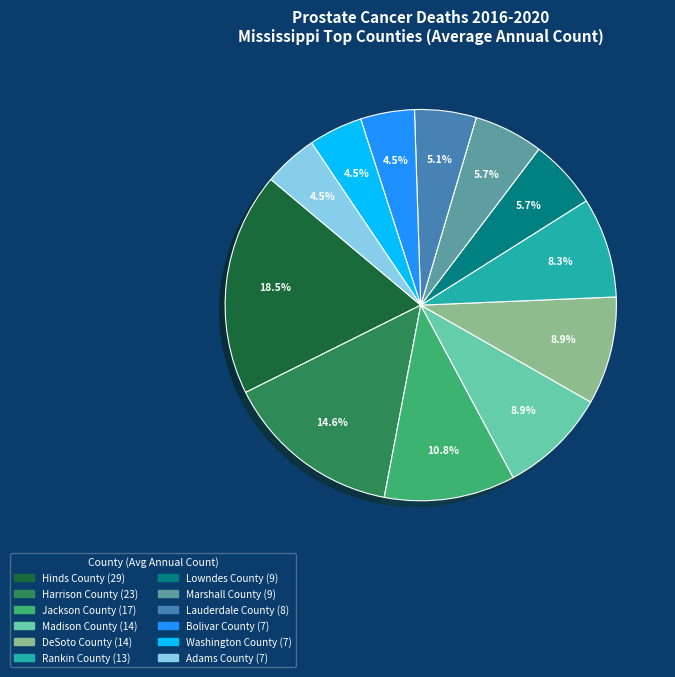

Is Marshall County the majority of the pie?

No